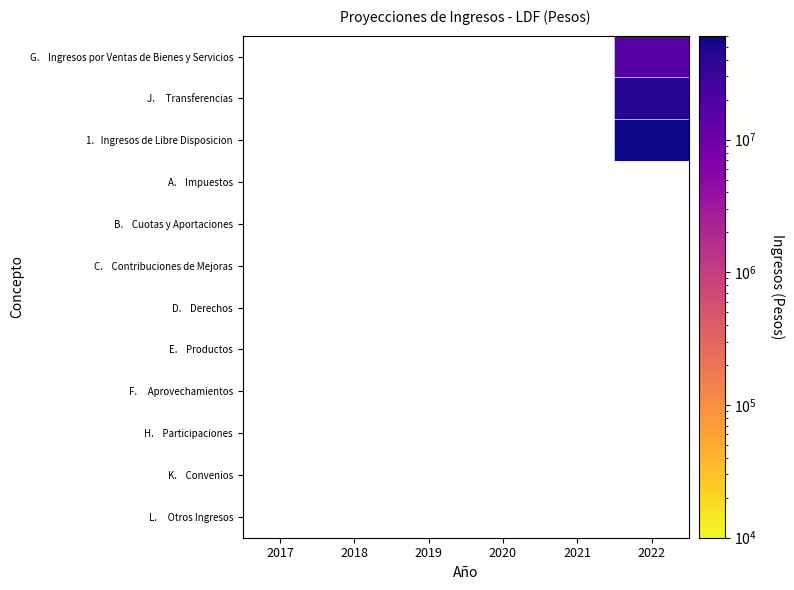

Is the value of H. Participaciones at 2018 greater than the value of C. Contribuciones de Mejoras at 2021?

No